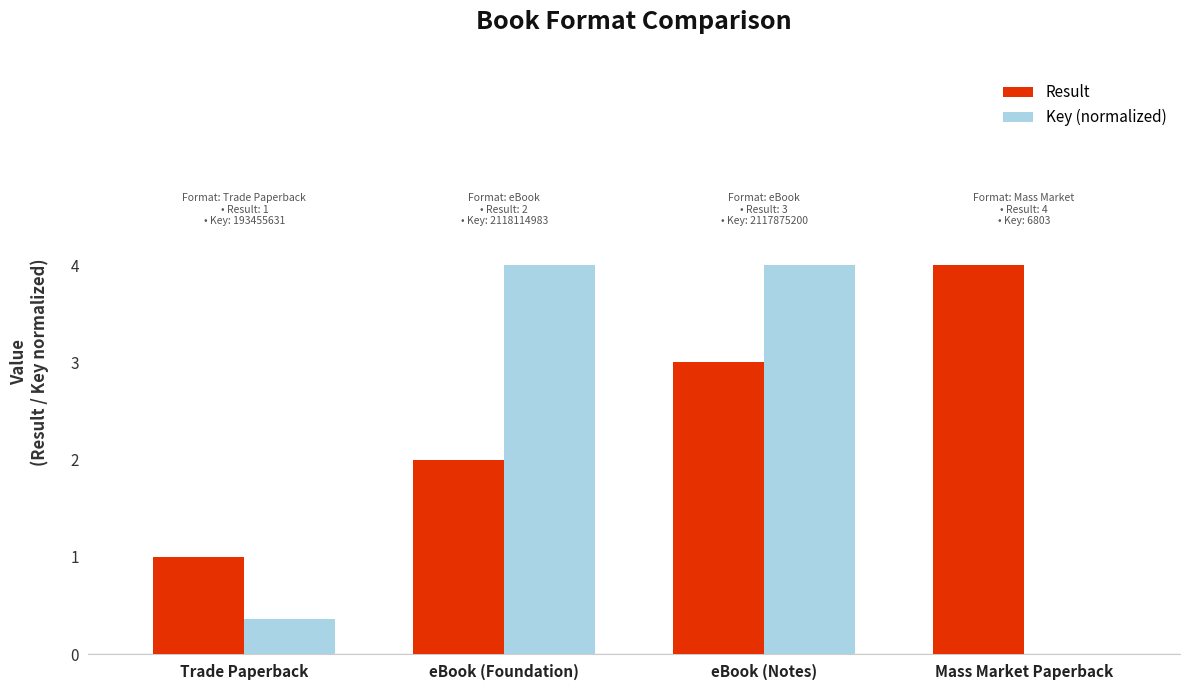

Which series has the largest total across all categories?

Result